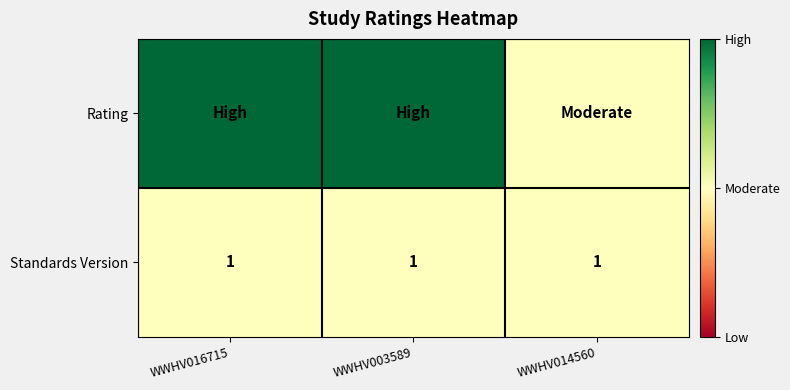

True or false: Standards Version has a value of 1 at WWHV003589.

True